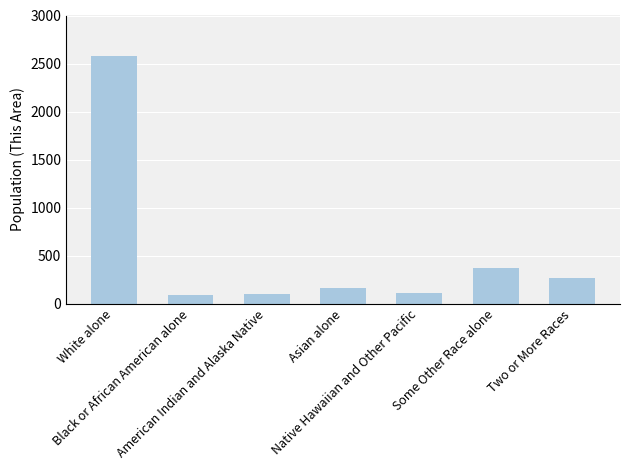

What is the greatest value displayed?

2574